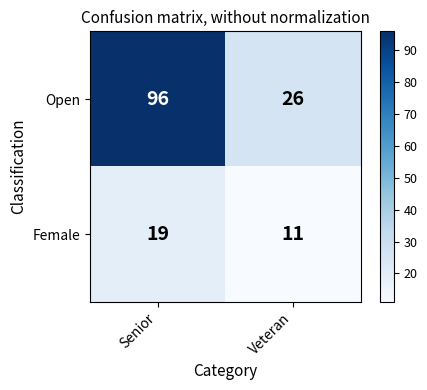

Which series has the largest range (max minus min)?

Open